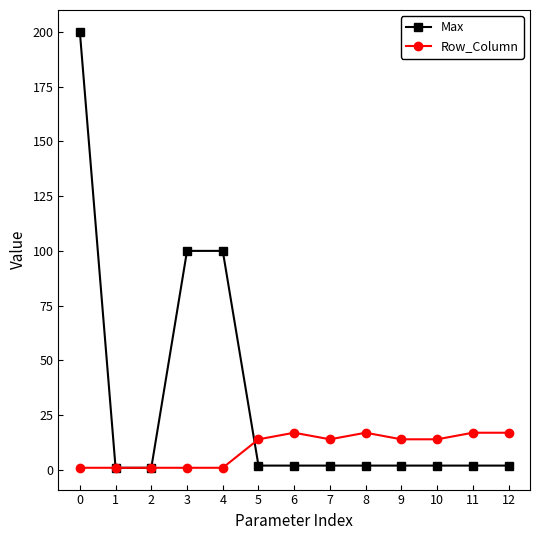

What is the maximum value shown in the chart?

200